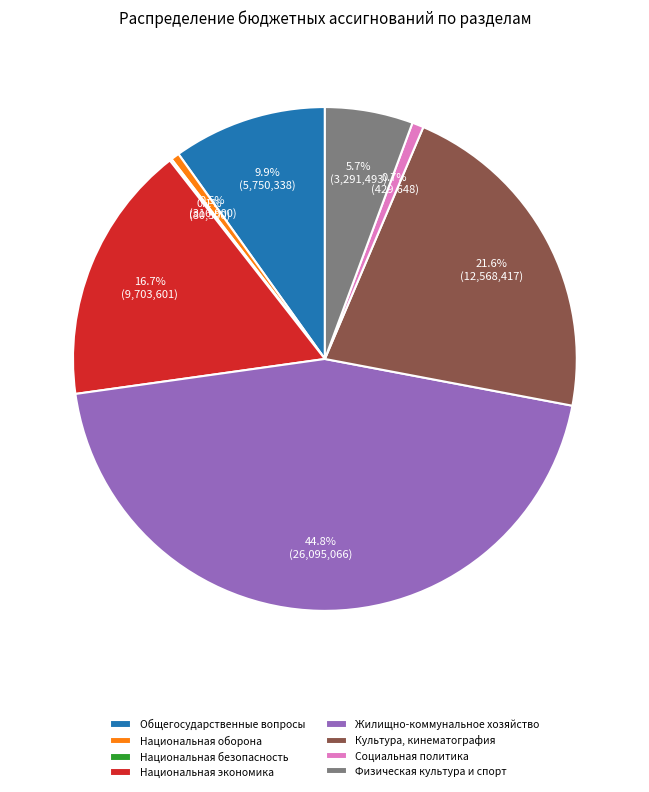

What is the largest slice in the pie chart?

Жилищно-коммунальное хозяйство